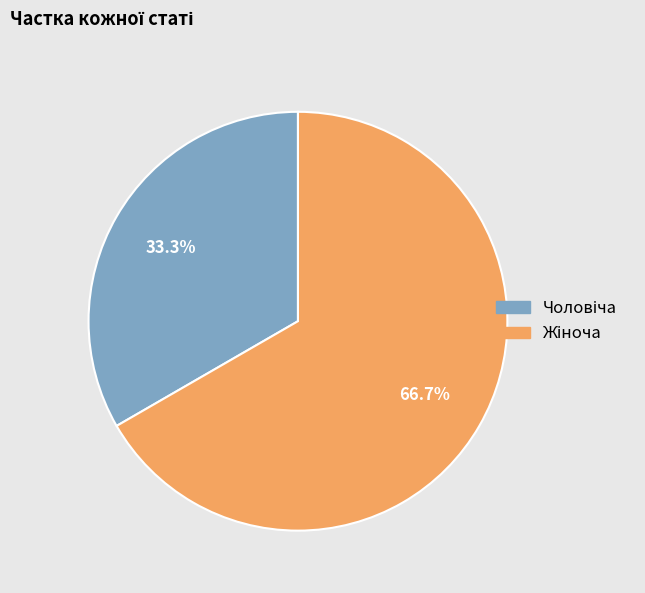

Is there any slice that represents more than half of the pie?

Yes